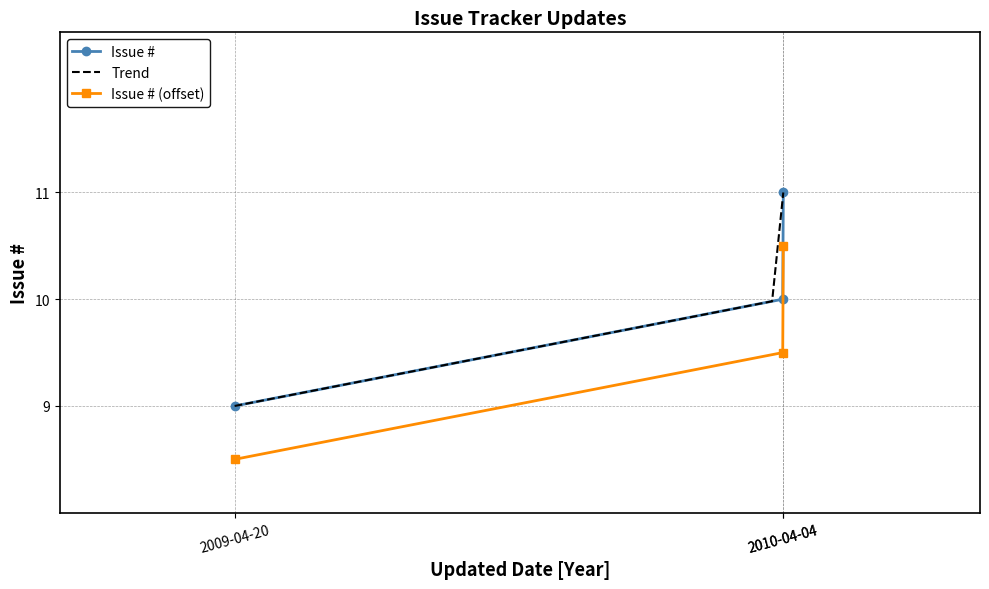

Does the chart have visible grid lines?

Yes